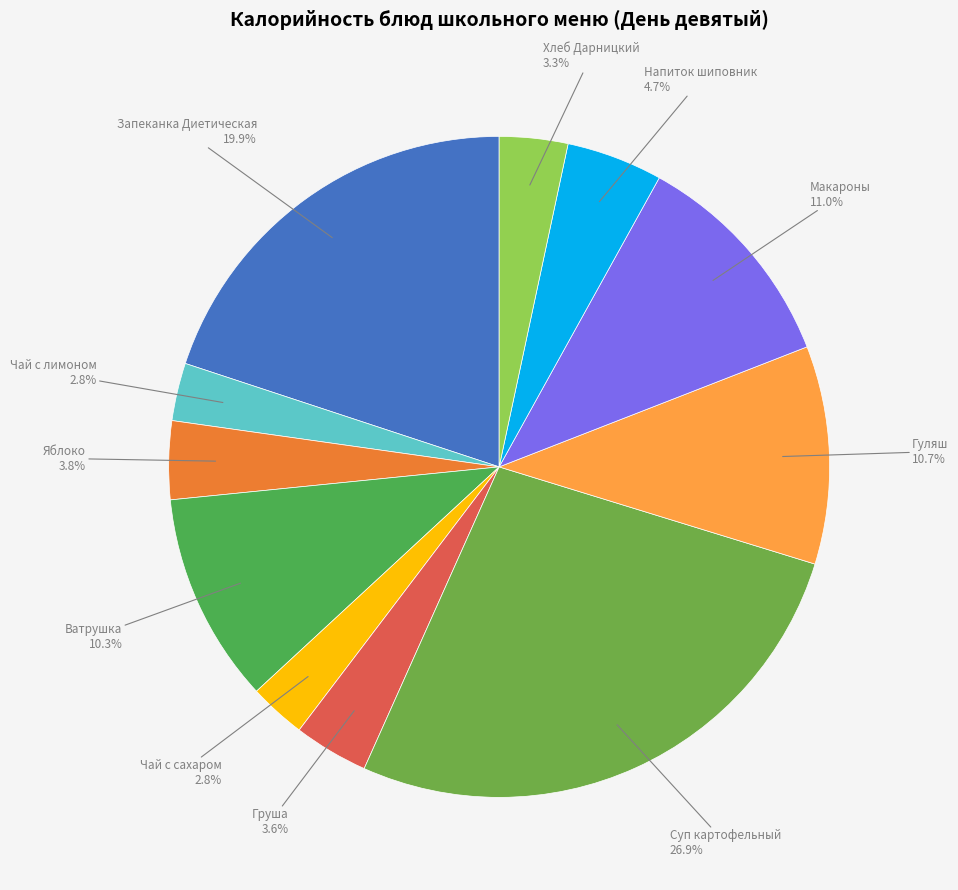

Is there a majority slice in this chart?

No